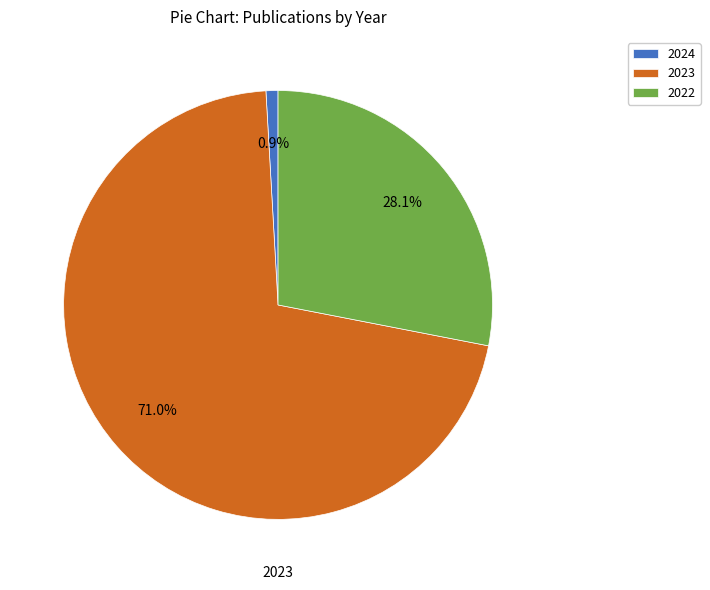

Do 2024 and 2022 together represent more than half of the pie?

No